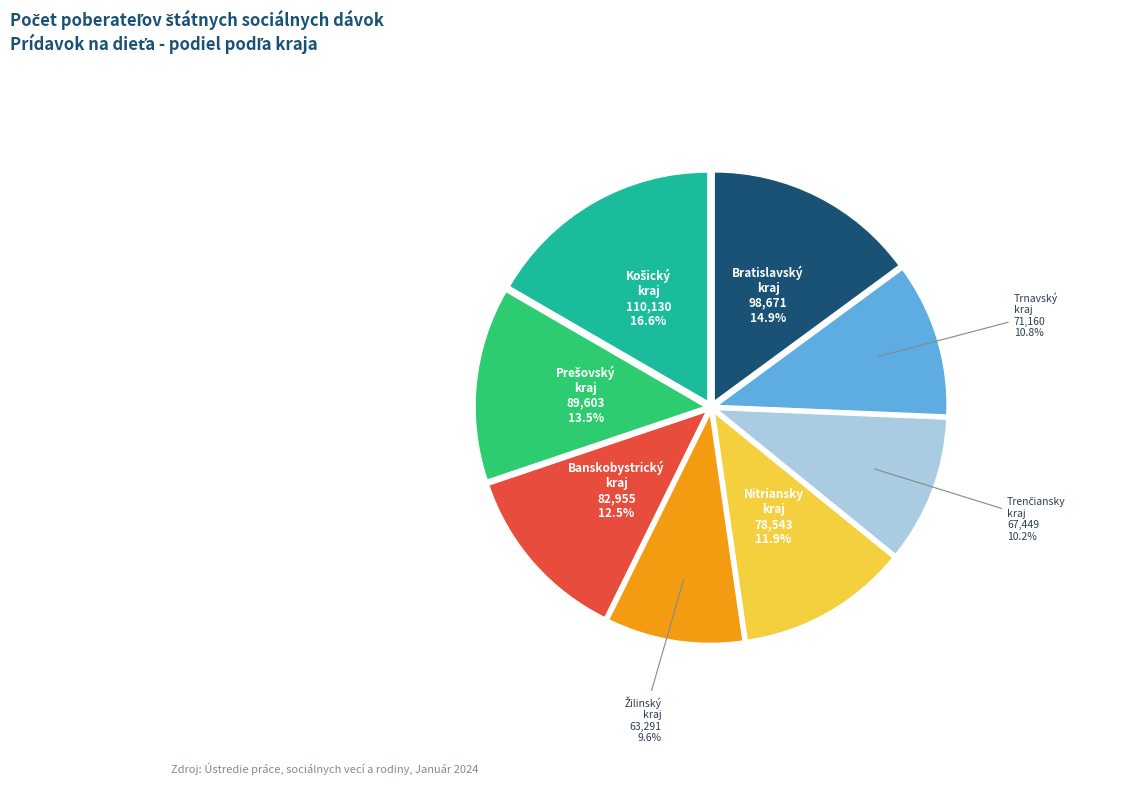

Is there a majority slice in this chart?

No